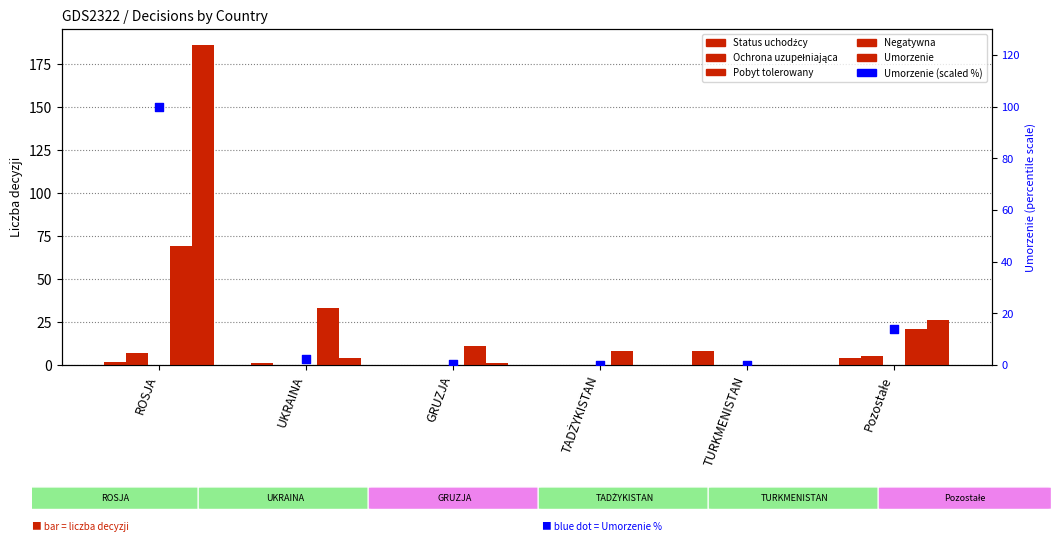

What are all the series names shown in the legend?

Status uchodźcy, Ochrona uzupełniająca, Pobyt tolerowany, Negatywna, Umorzenie, Umorzenie (scaled)